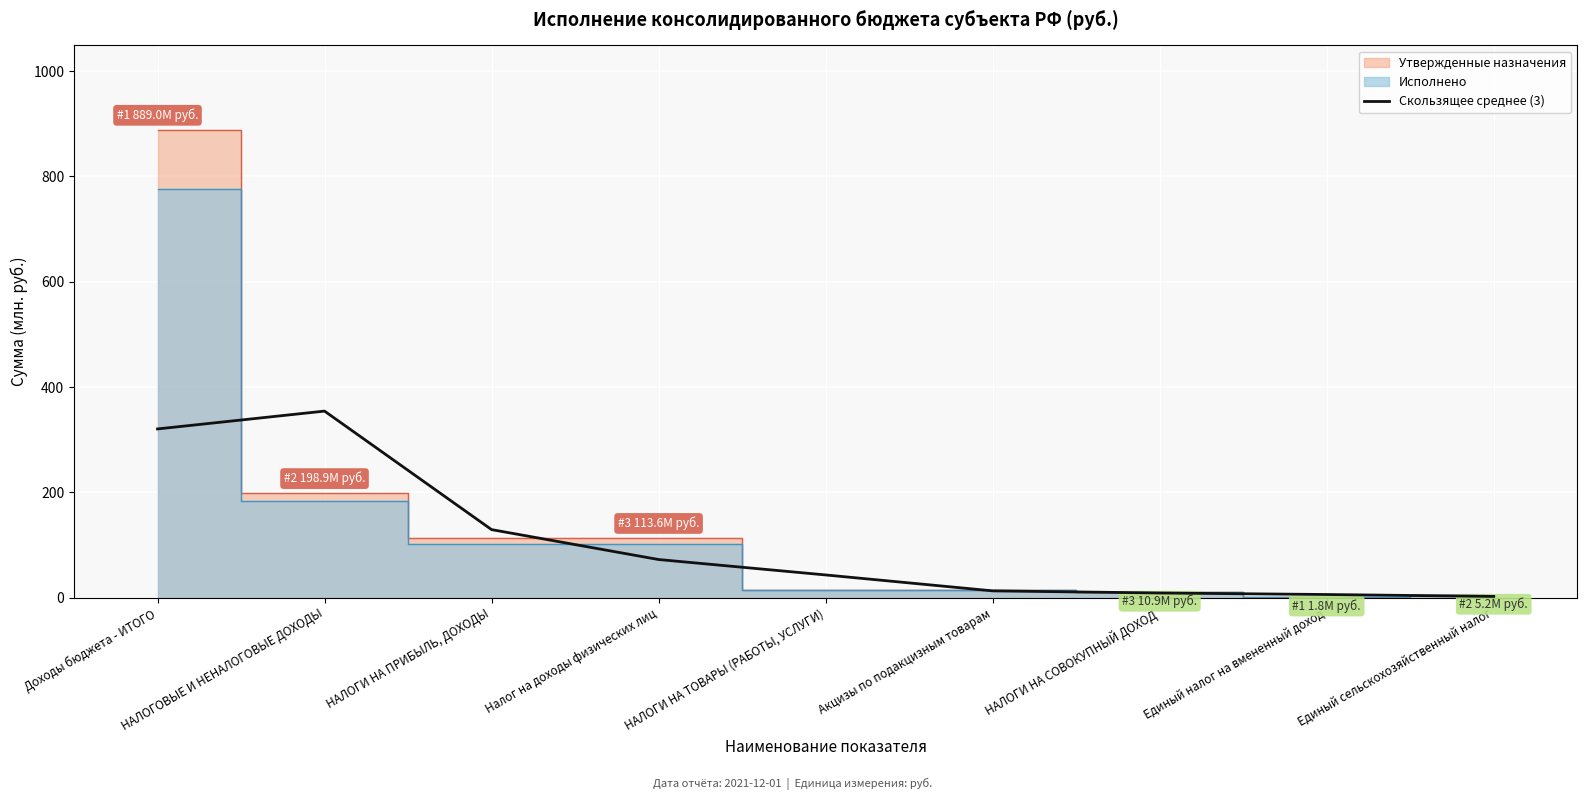

True or false: Скользящее среднее (3) has a value of 72.4 at Налог на доходы физических лиц.

True